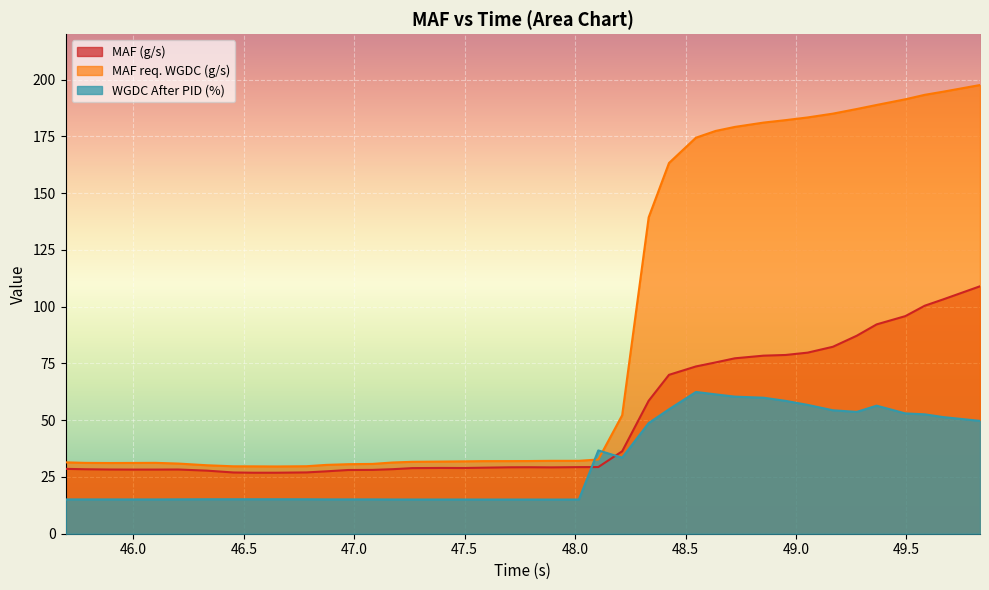

How many lines are shown in the chart?

3